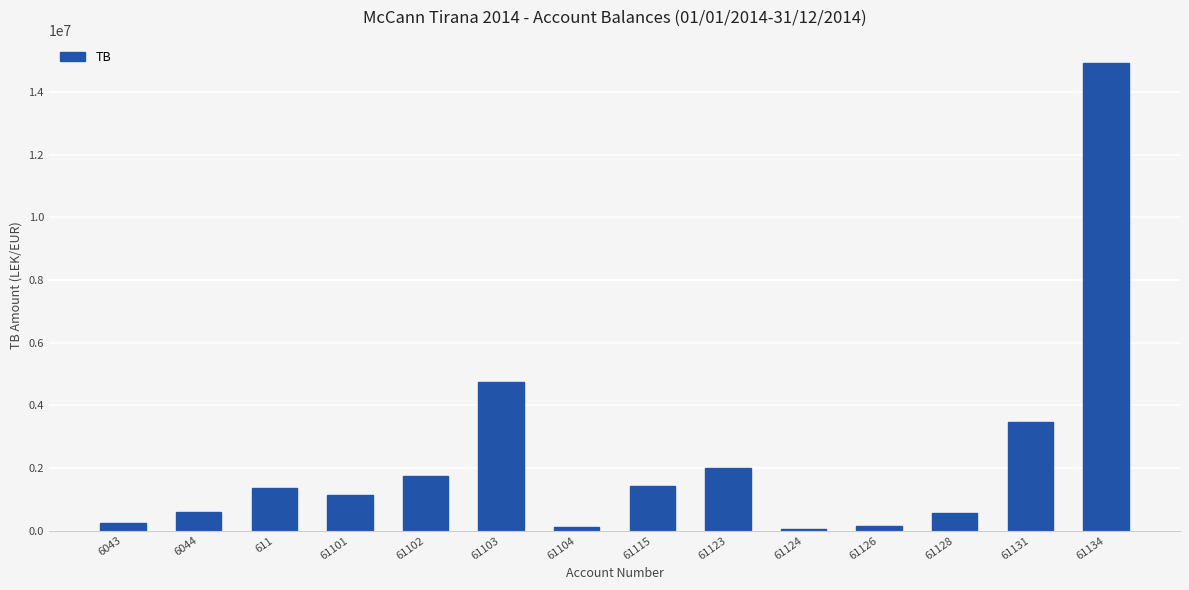

What is the smallest value displayed?

61813.2